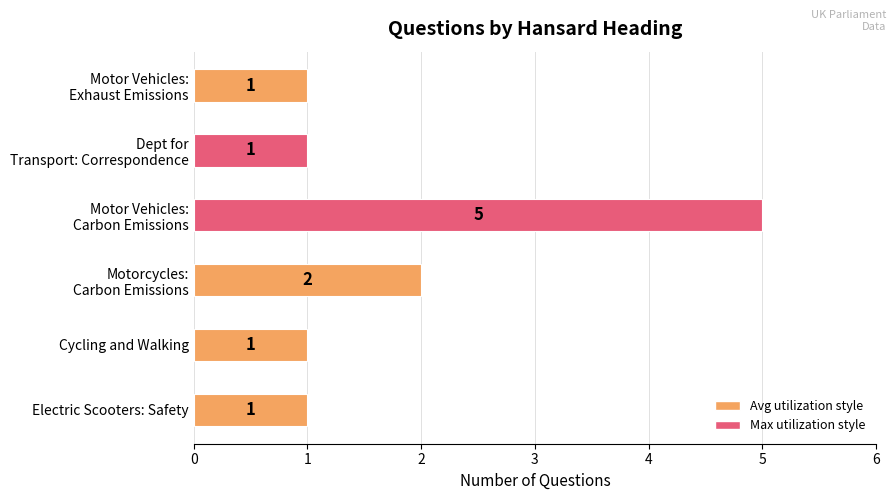

Count the values in the range 1 to 2.

5